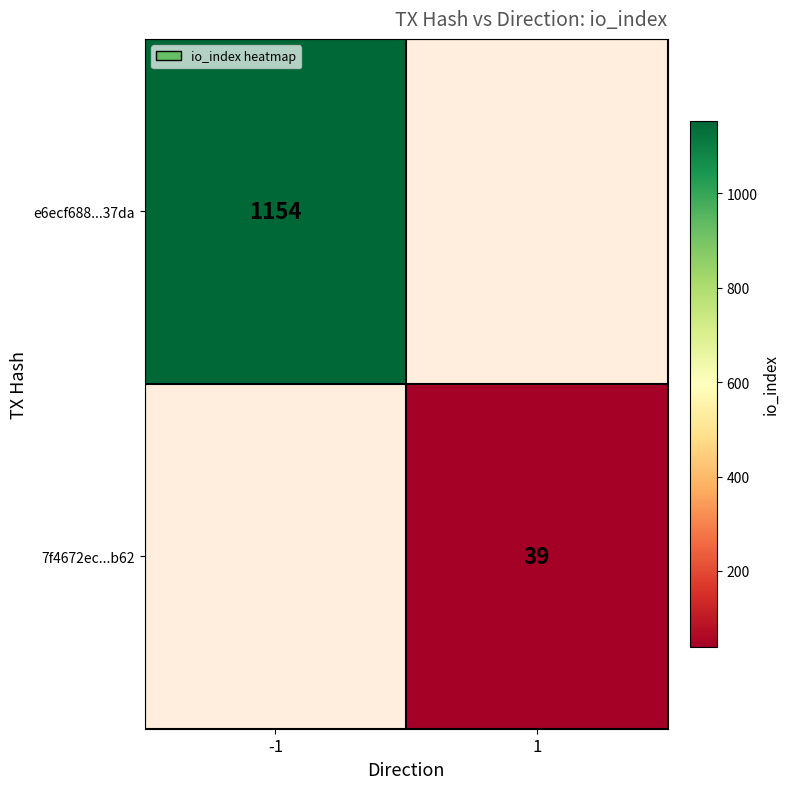

Which category has the lowest value across all series?

1